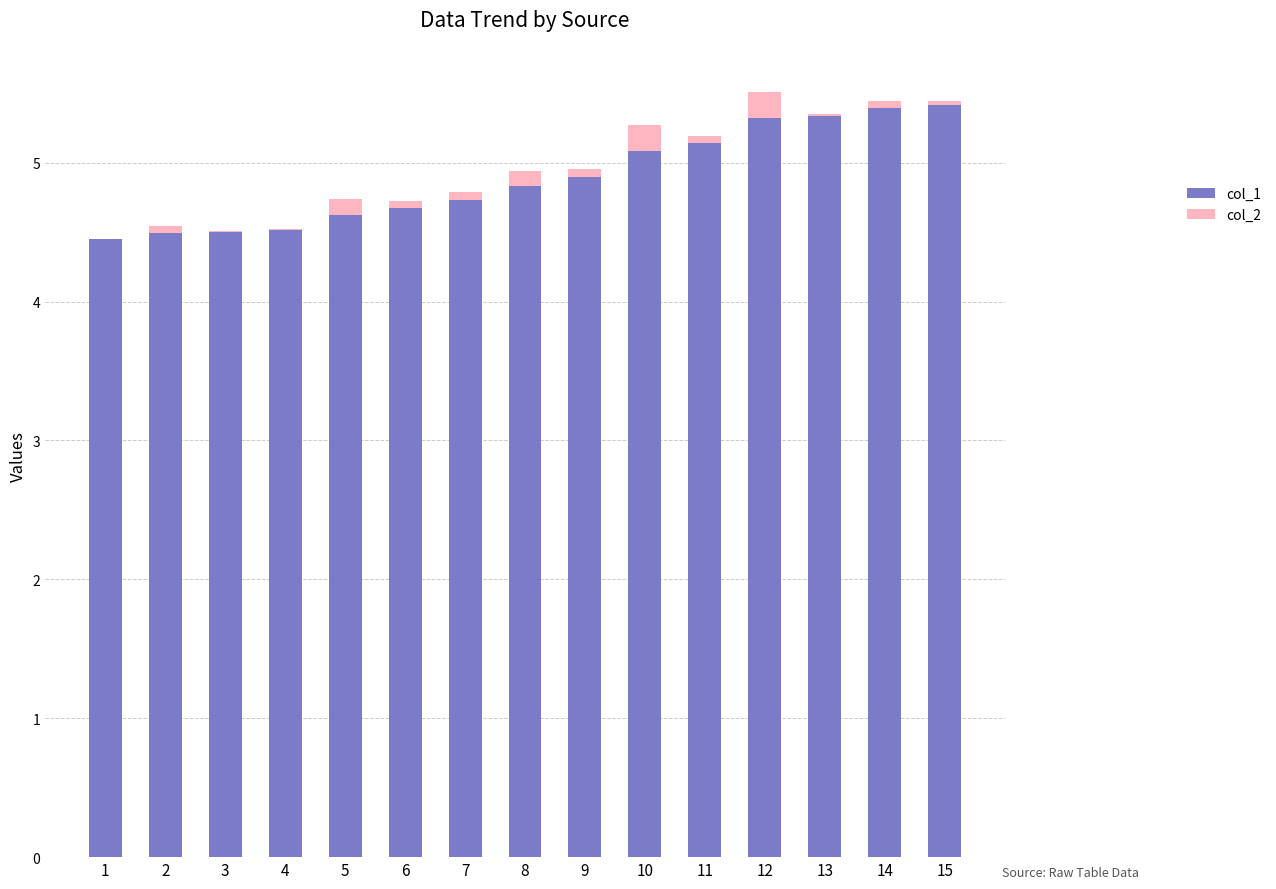

What is the highest value of the col_1 series?

5.4